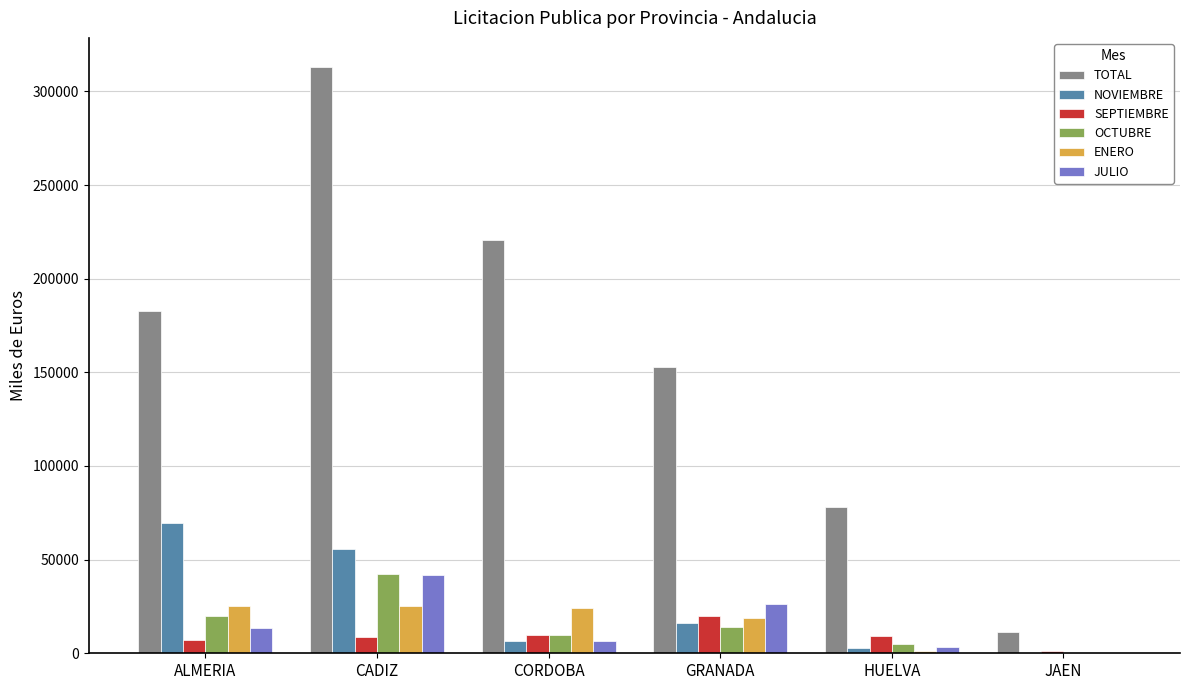

At which label is TOTAL closest to 162070?

GRANADA